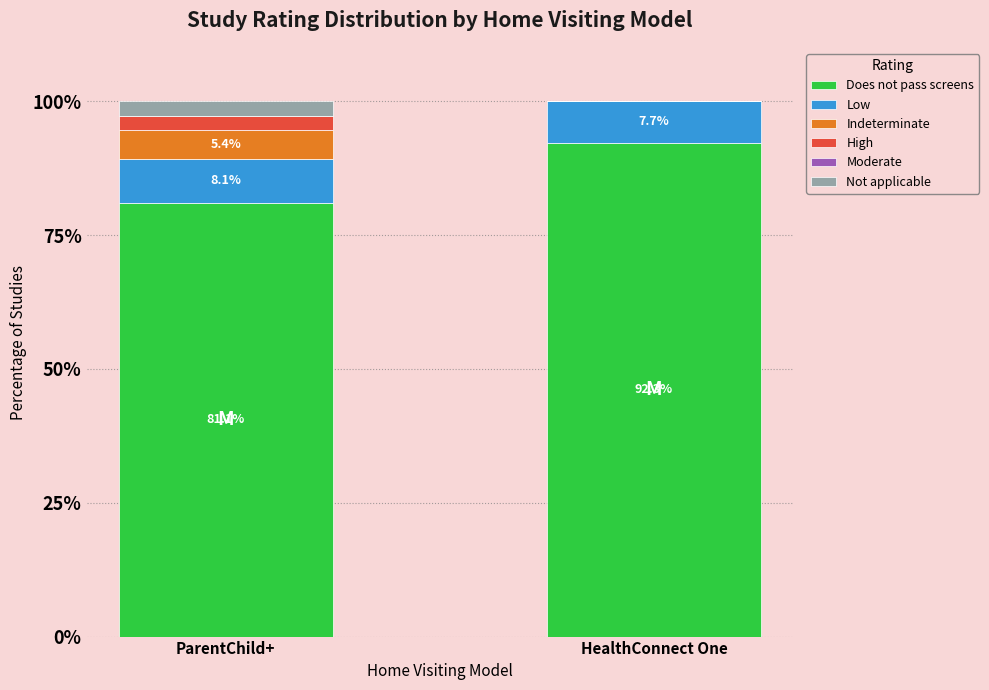

True or false: Does not pass screens has a value of 92.3 at HealthConnect One.

True